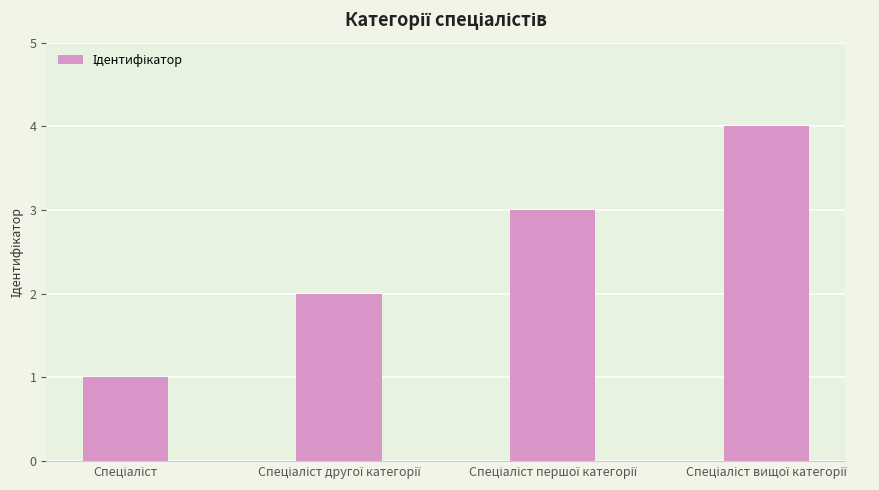

What is the difference between the maximum and minimum values?

3